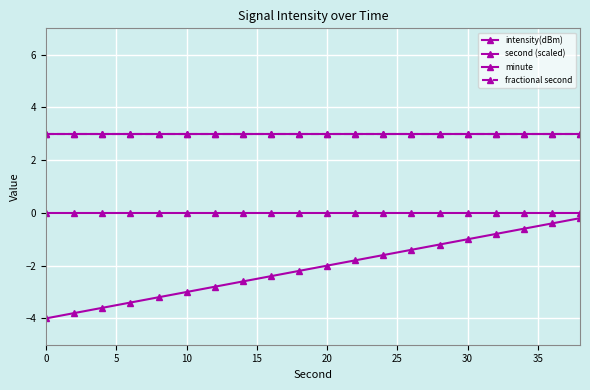

True or false: fractional second and minute cross at least once.

False